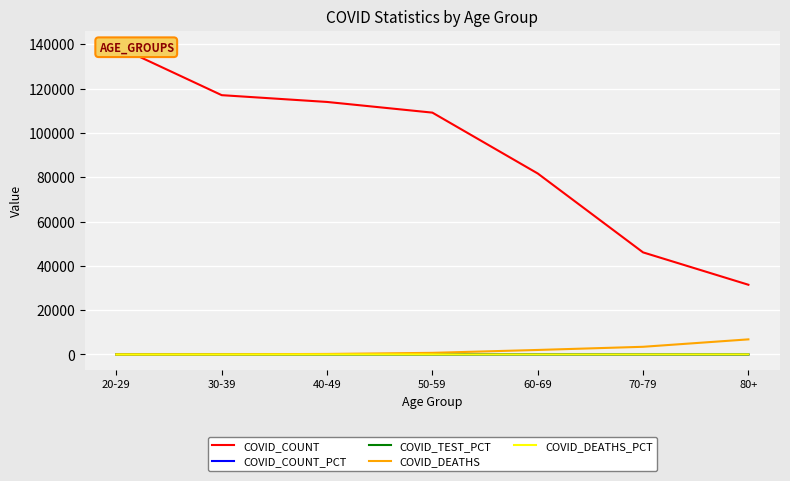

Is the value of COVID_DEATHS at 80+ greater than the value of COVID_COUNT_PCT at 50-59?

Yes